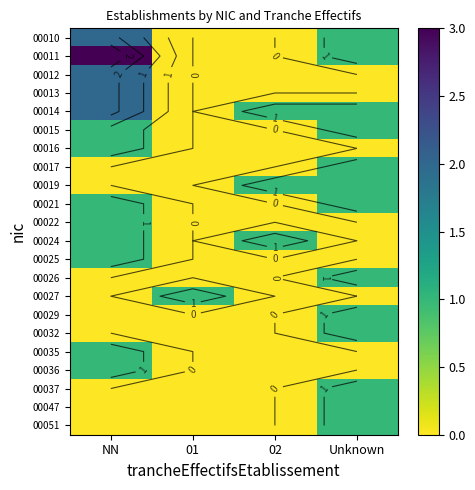

At 01, list the series in order from smallest to largest.

00010, 00011, 00012, 00013, 00014, 00015, 00016, 00017, 00019, 00021, 00022, 00024, 00025, 00026, 00029, 00032, 00035, 00036, 00037, 00047, 00051, 00027